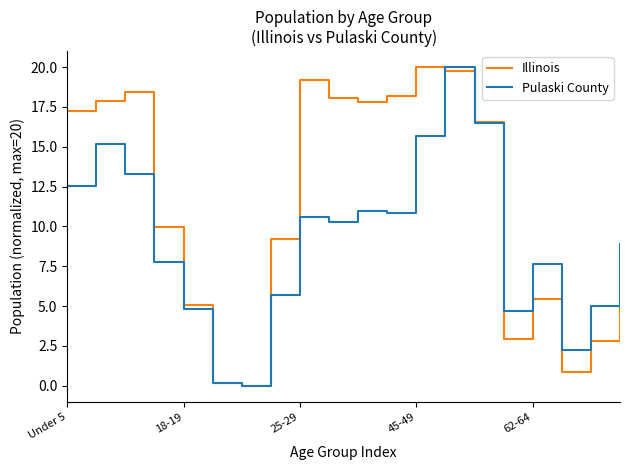

What is the greatest value displayed?

20.0